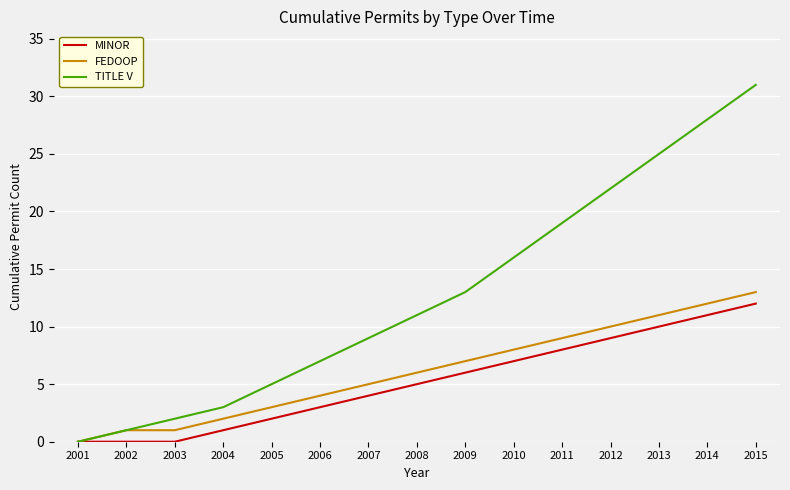

At how many categories does at least one series exceed 23?

3